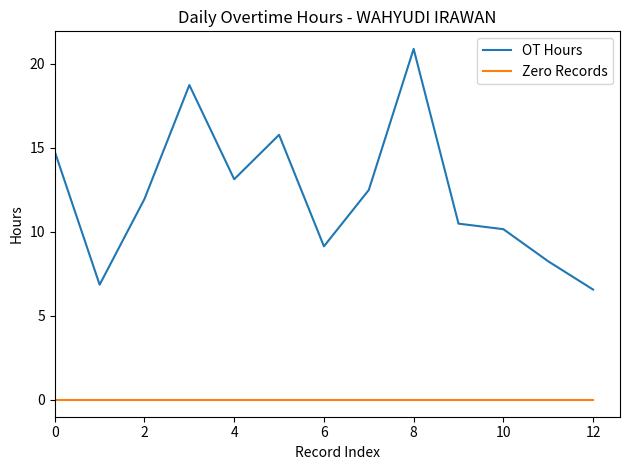

List the series in order of their overall mean, lowest first.

Zero Records, OT Hours